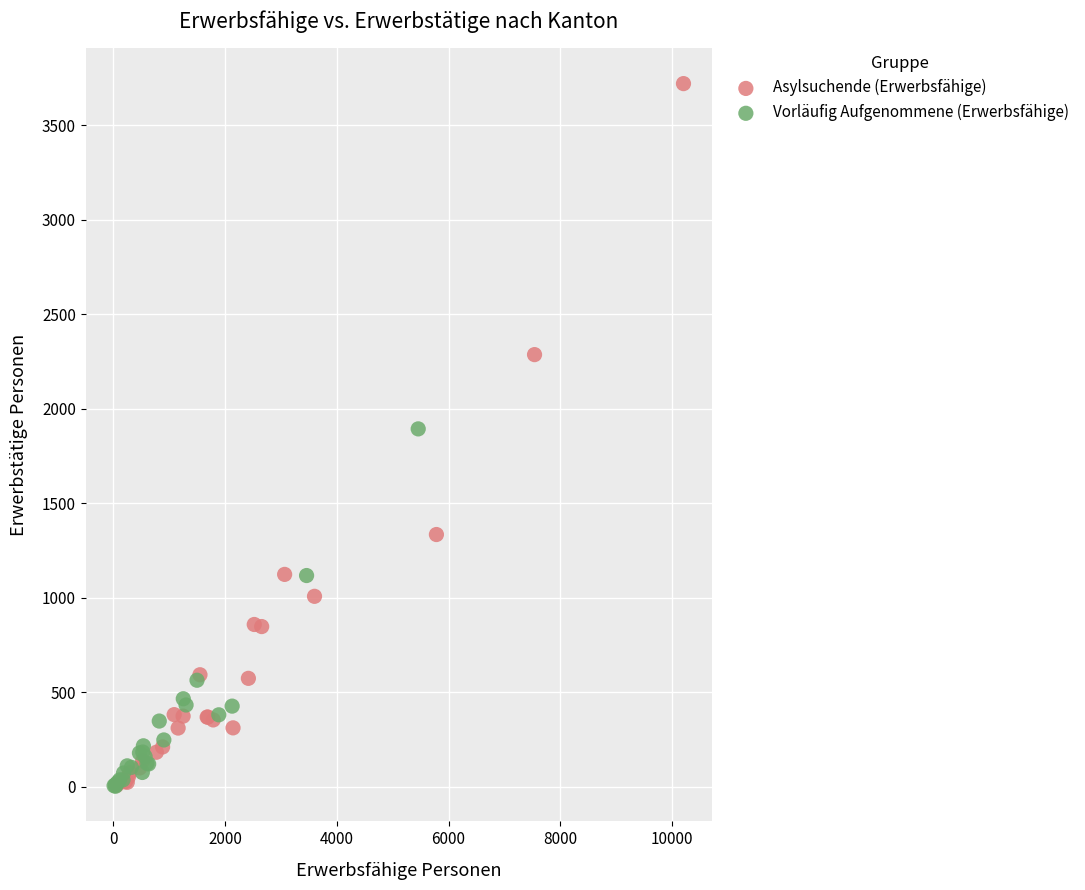

Which series contains the highest Y value?

Asylsuchende (Erwerbsfähige)